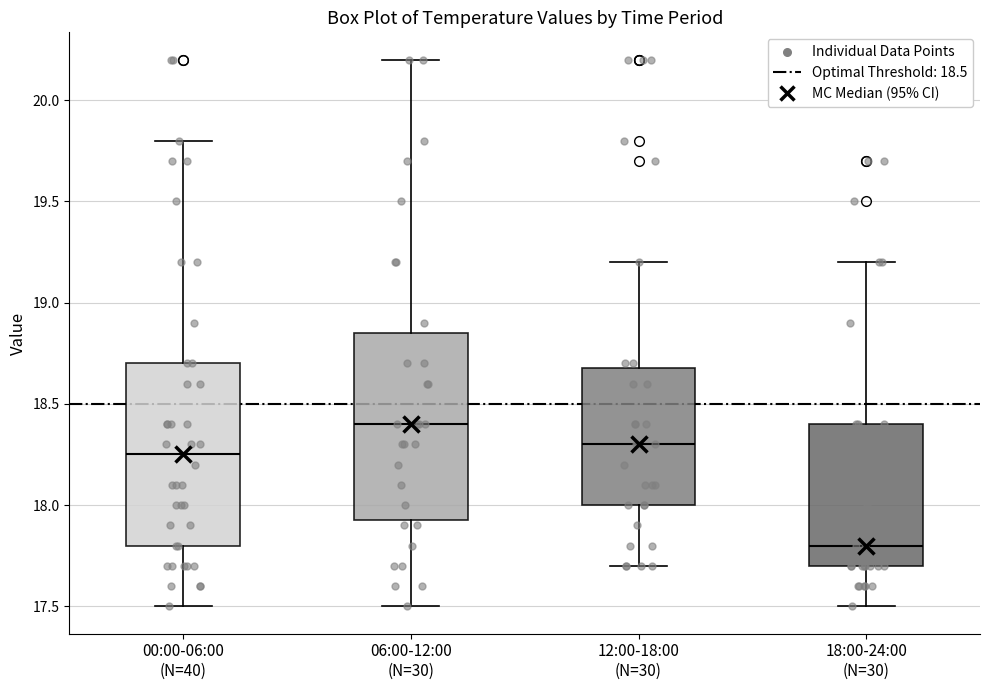

Reading left to right, transcribe this box plot: for each box, give where its median line is, the range the box spans, and where its two whiskers end, as read against the y-axis. The values are not printed on the chart, so give them approximately, as read against the axis.

00:00-06:00 (N=40): median 18.25, box 17.80 to 18.70, whiskers 17.50 to 19.80
06:00-12:00 (N=30): median 18.40, box 17.95 to 18.85, whiskers 17.50 to 20.20
12:00-18:00 (N=30): median 18.30, box 18.00 to 18.70, whiskers 17.70 to 19.20
18:00-24:00 (N=30): median 17.80, box 17.70 to 18.40, whiskers 17.50 to 19.20